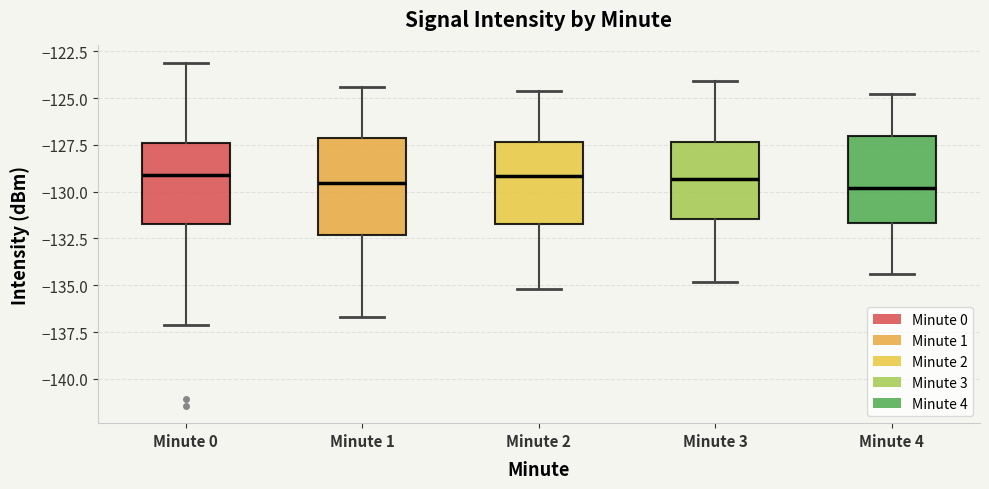

Where is the upper edge of the box for Minute 0 on the y-axis? The values are not printed on the chart, so give them approximately, as read against the axis.

-127.5